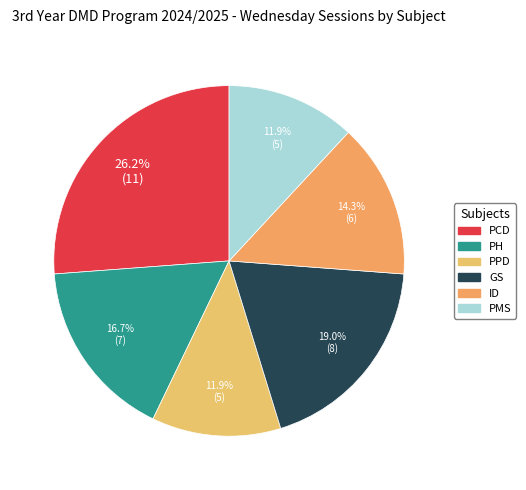

True or false: ID accounts for 14% of the total.

True